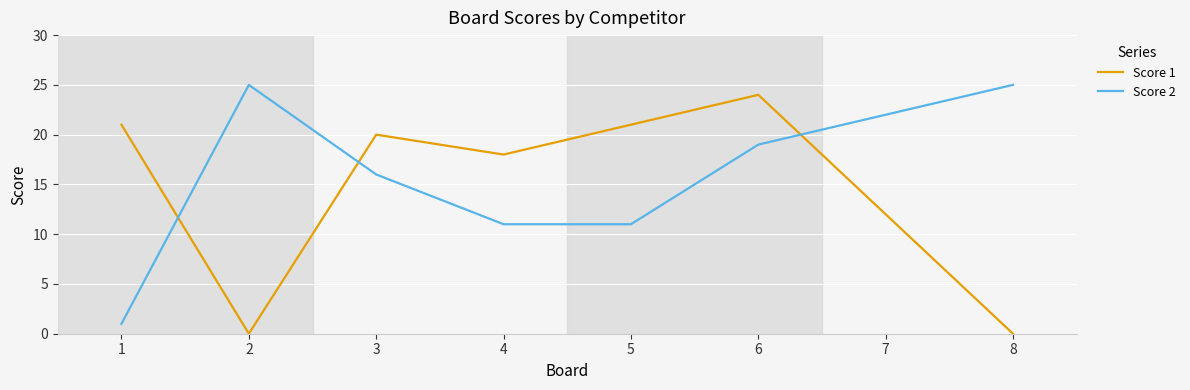

At which category does Score 1 reach its first local valley?

2